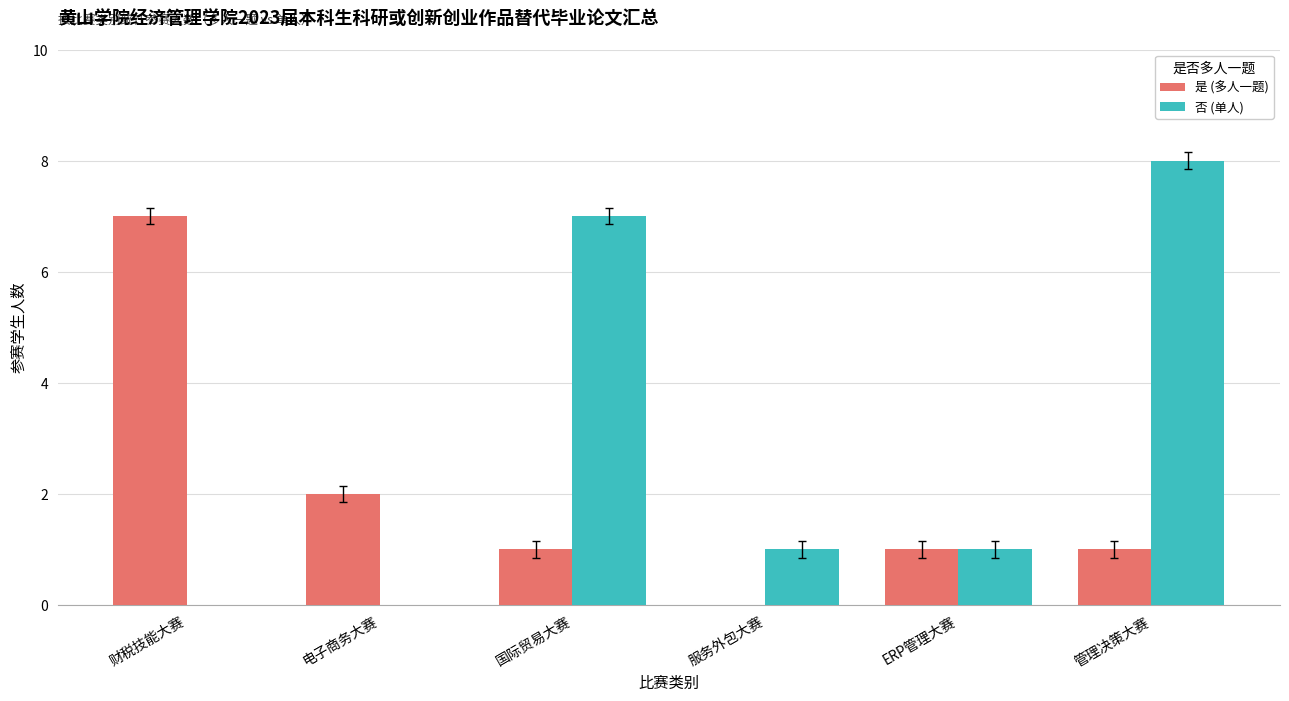

True or false: 否 (单人) has a value of 7 at 国际贸易大赛.

True